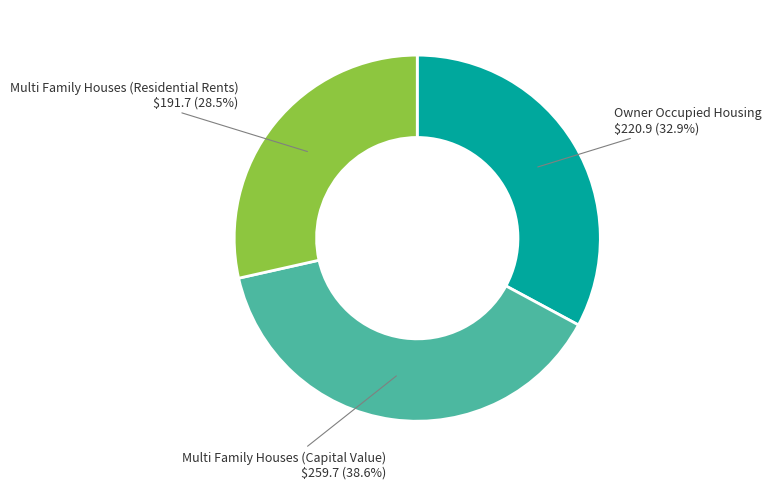

Is there any slice that represents more than half of the pie?

No